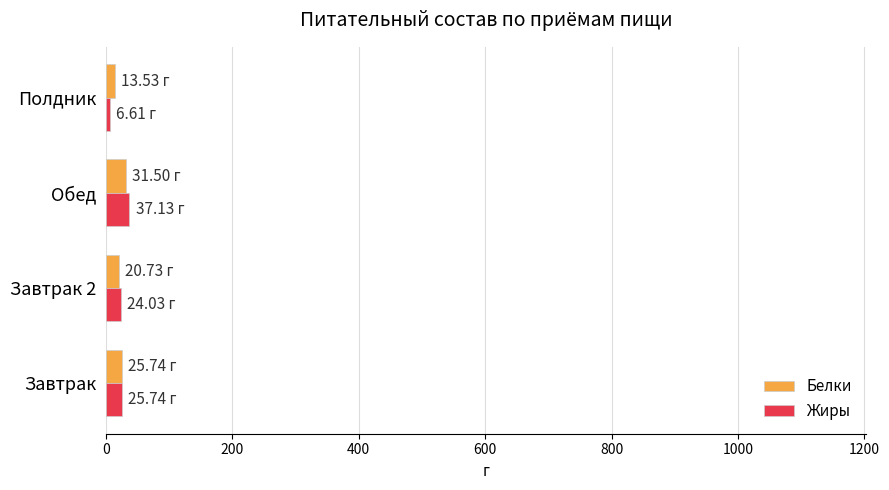

What is the total value across all series at Завтрак?

51.5